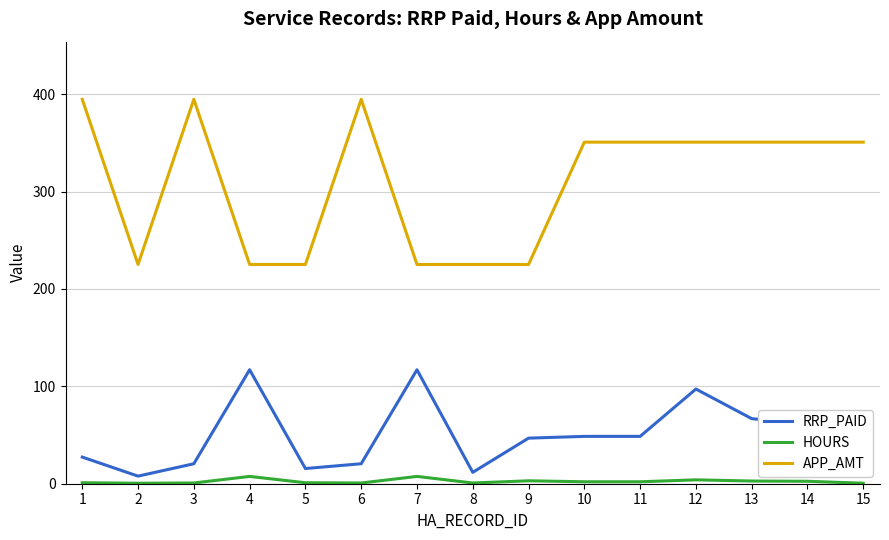

True or false: RRP_PAID and HOURS intersect in this chart.

False